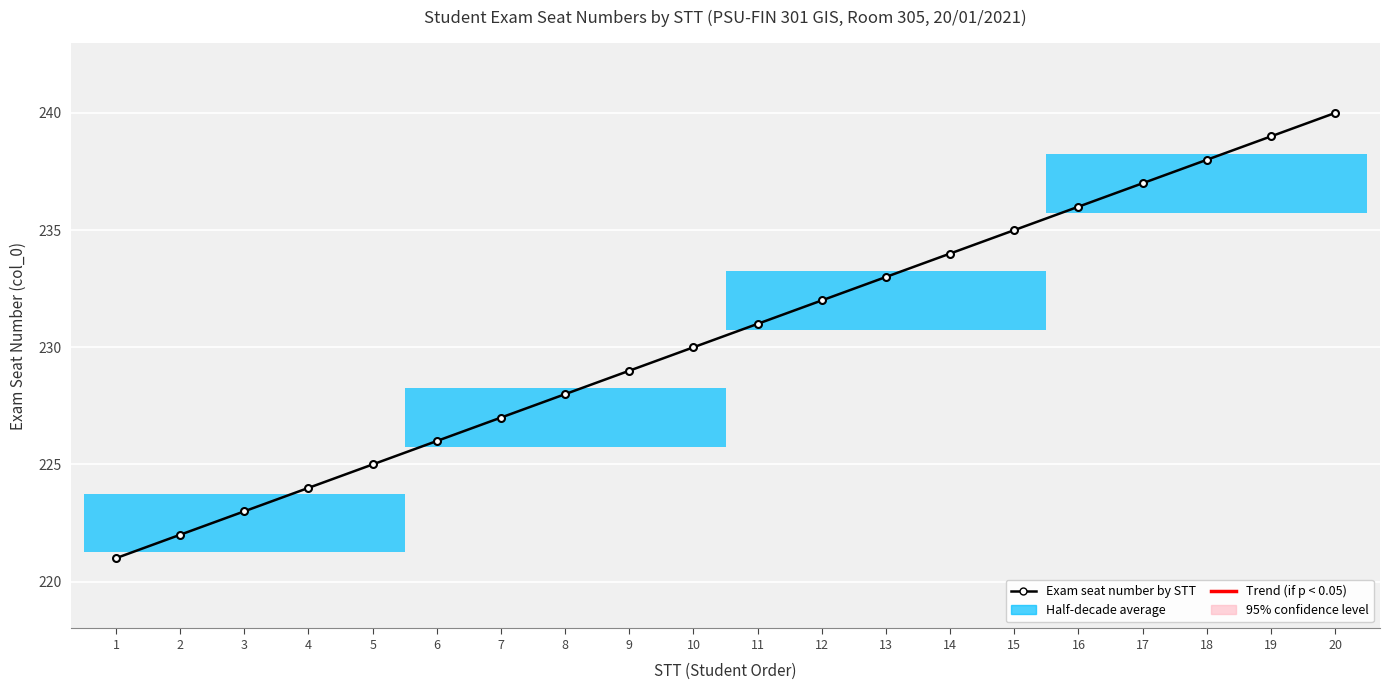

Where does the data first go above 231?

12